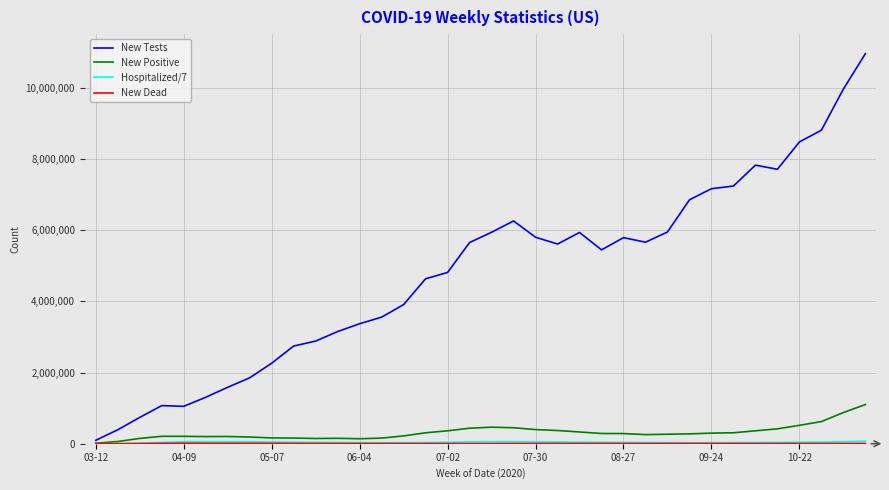

Which series has the largest total across all categories?

New Tests